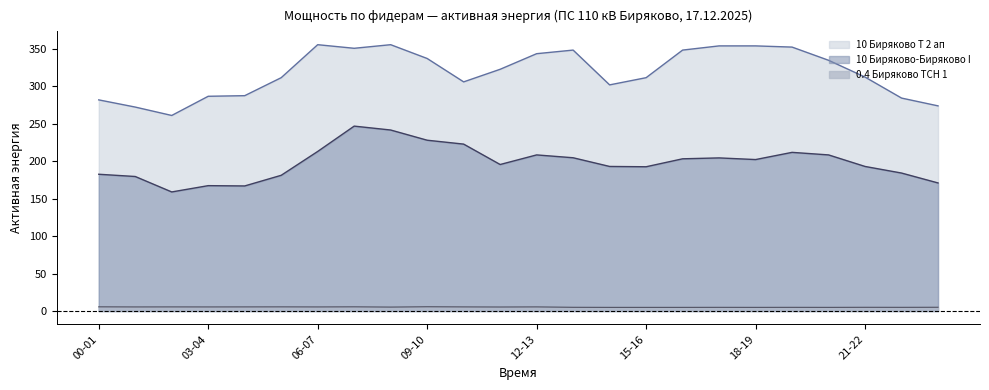

True or false: 0.4 Биряково ТСН 1 and 10 Биряково Т 2 ап cross at least once.

False